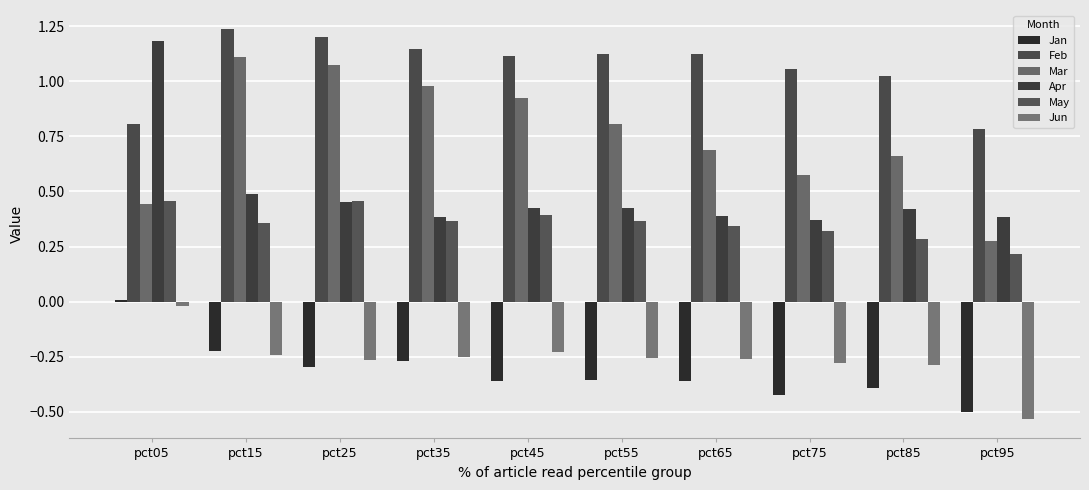

What are all the series names shown in the legend?

Jan, Feb, Mar, Apr, May, Jun